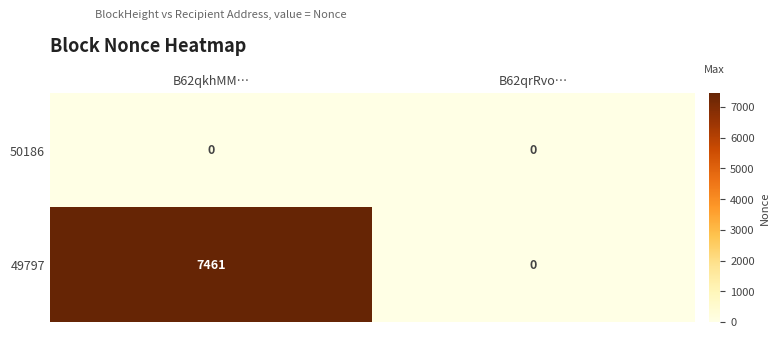

Rank the categories by 49797 value from lowest to highest.

B62qrRvo…, B62qkhMM…